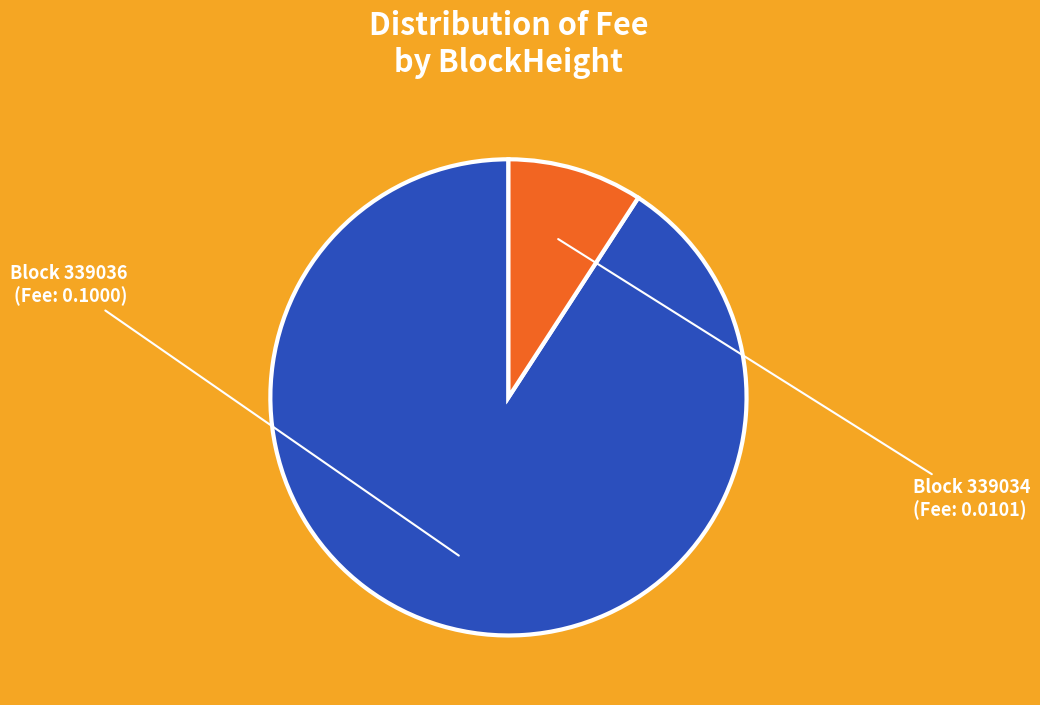

How many slices are in this pie chart?

2